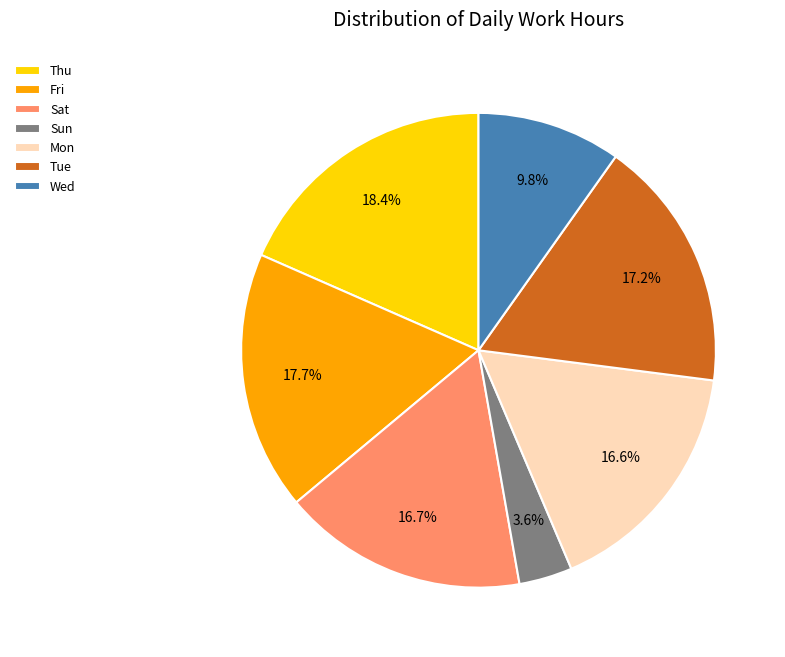

Between Tue and Wed, which is larger?

Tue